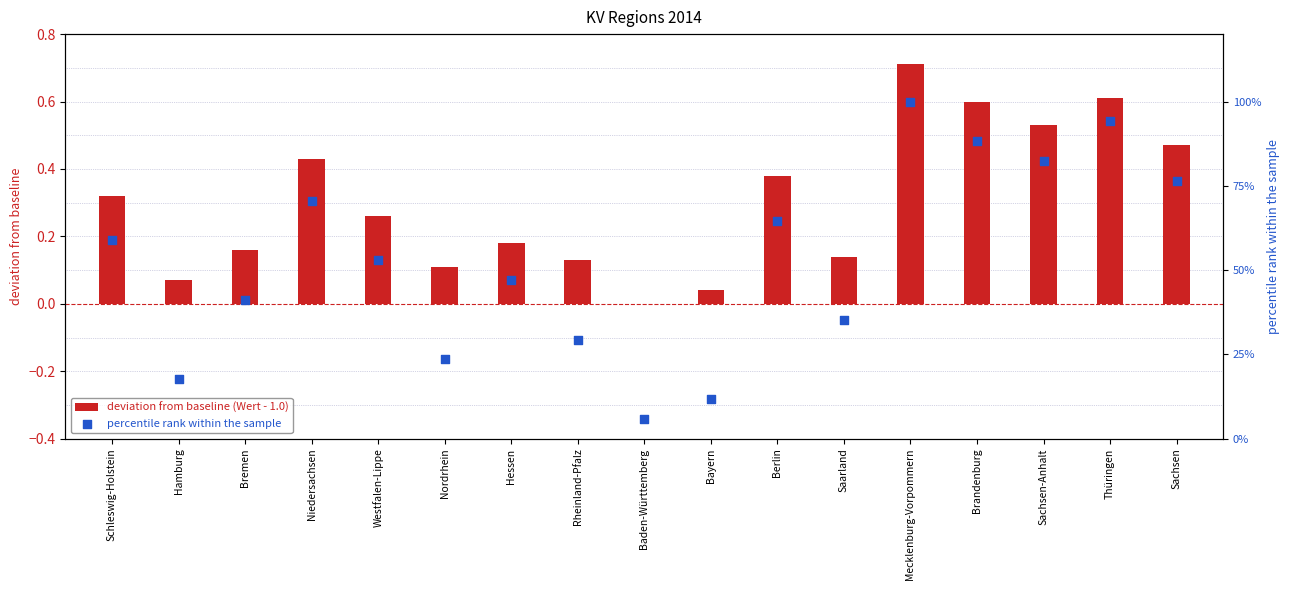

Which series has the largest total across all categories?

percentile rank within the sample